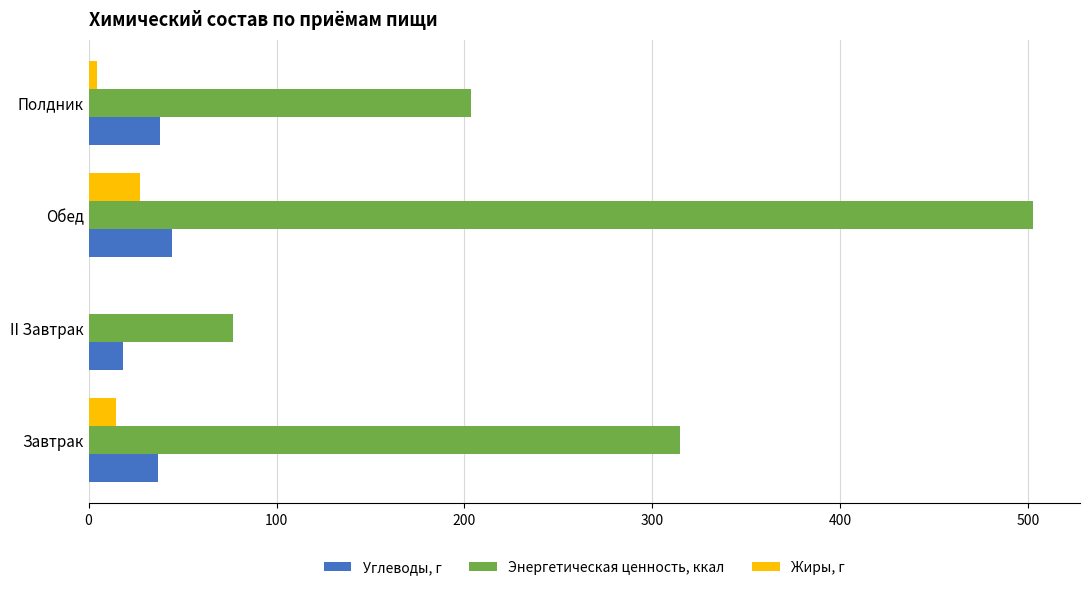

Which category has the highest value in the Жиры, г series?

Обед